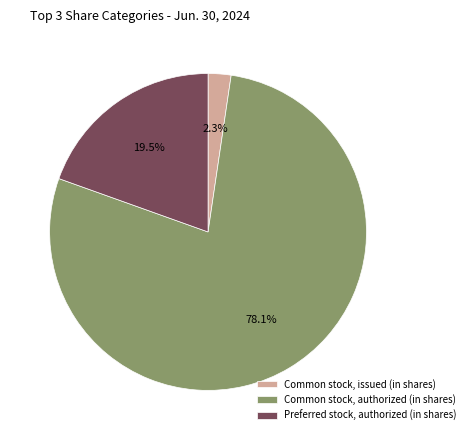

True or false: Common stock, authorized (in shares) accounts for 68% of the total.

False